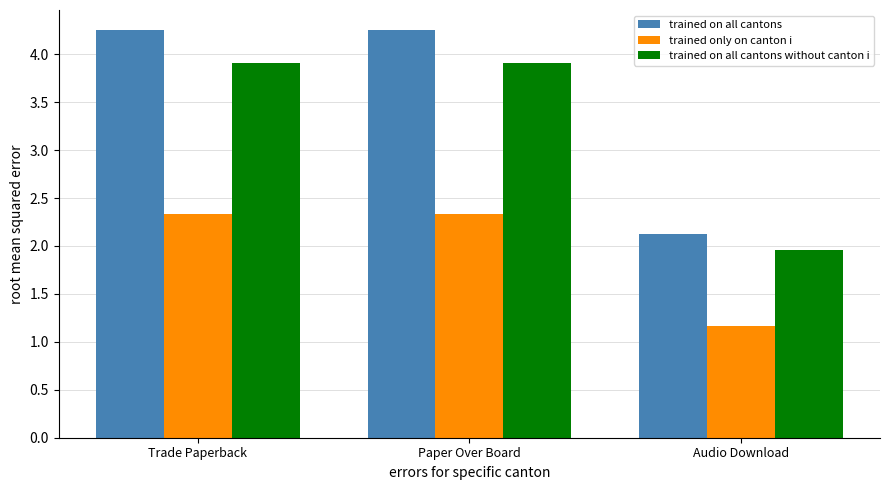

Rank the series at Trade Paperback from lowest to highest value.

trained only on canton i, trained on all cantons without canton i, trained on all cantons